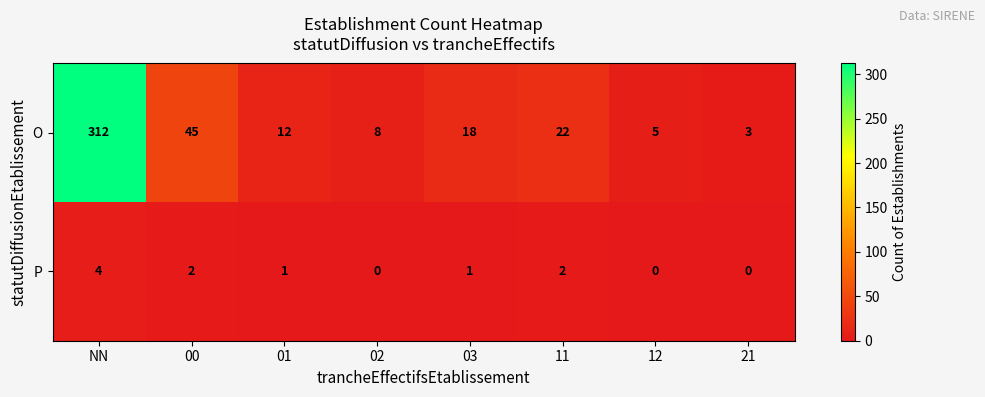

Between 02 and 03, which series saw the biggest shift?

O